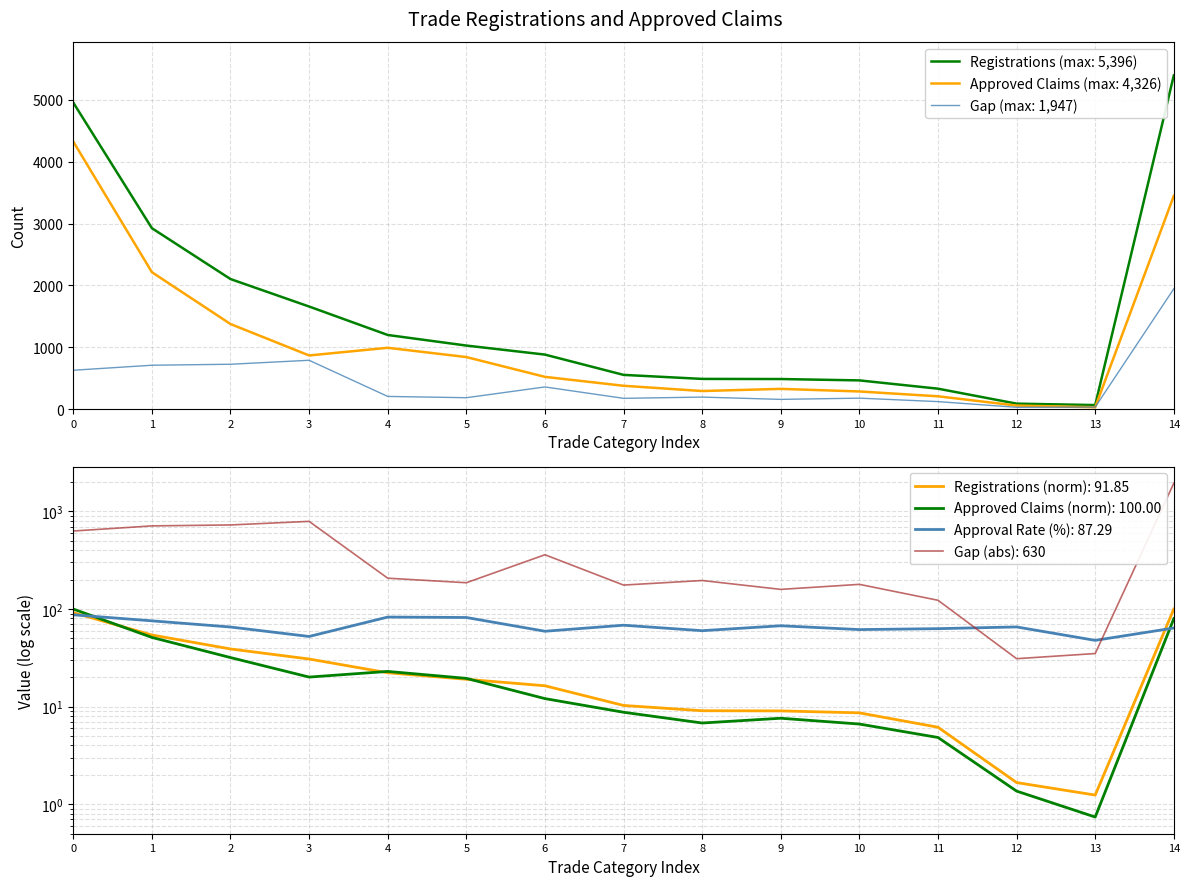

The value of Gap (max: 1,947) at 3 is 791. True or false?

True